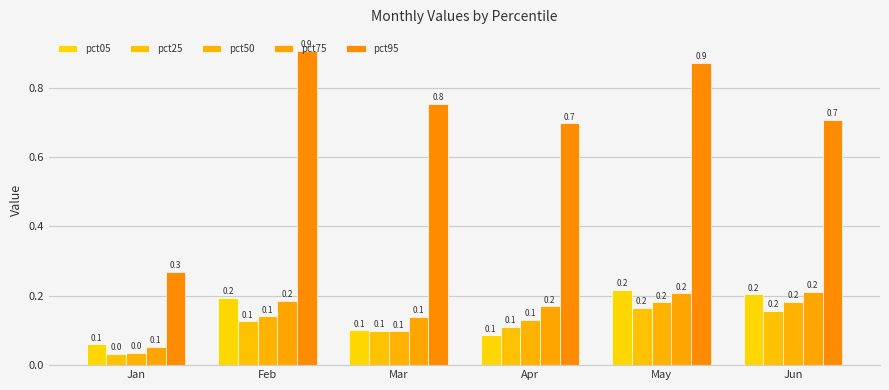

How many distinct data groups are displayed?

5